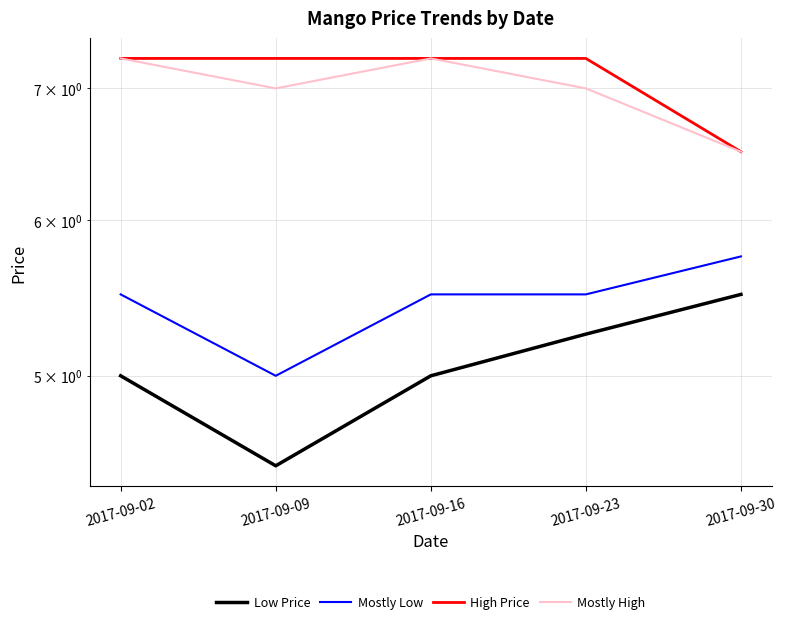

Count the Mostly Low values in the range 5 to 6.

5